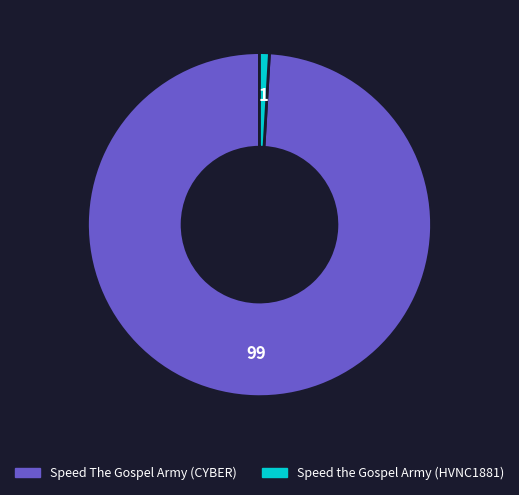

Which category has the biggest portion of the pie?

Speed The Gospel Army (CYBER)